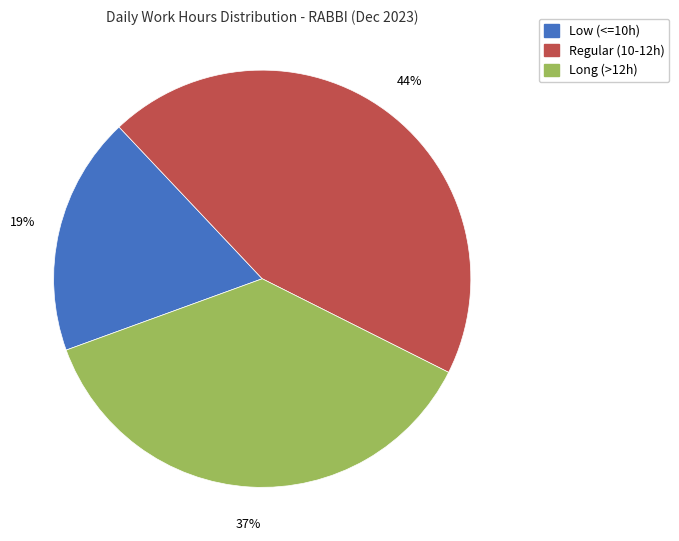

Is there a majority slice in this chart?

No